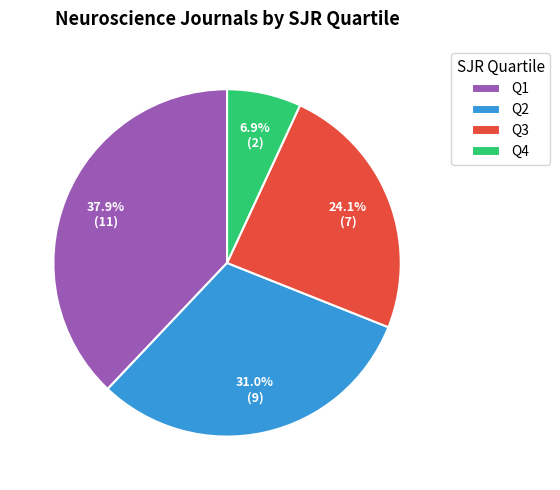

What percentage is the Q3 slice, to the nearest percent?

24%